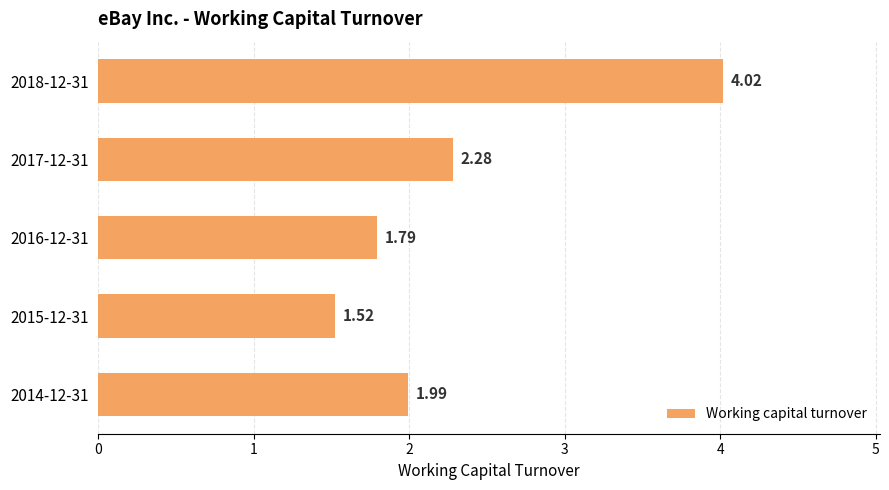

What is the change in value from 2016-12-31 to 2014-12-31?

+0.2